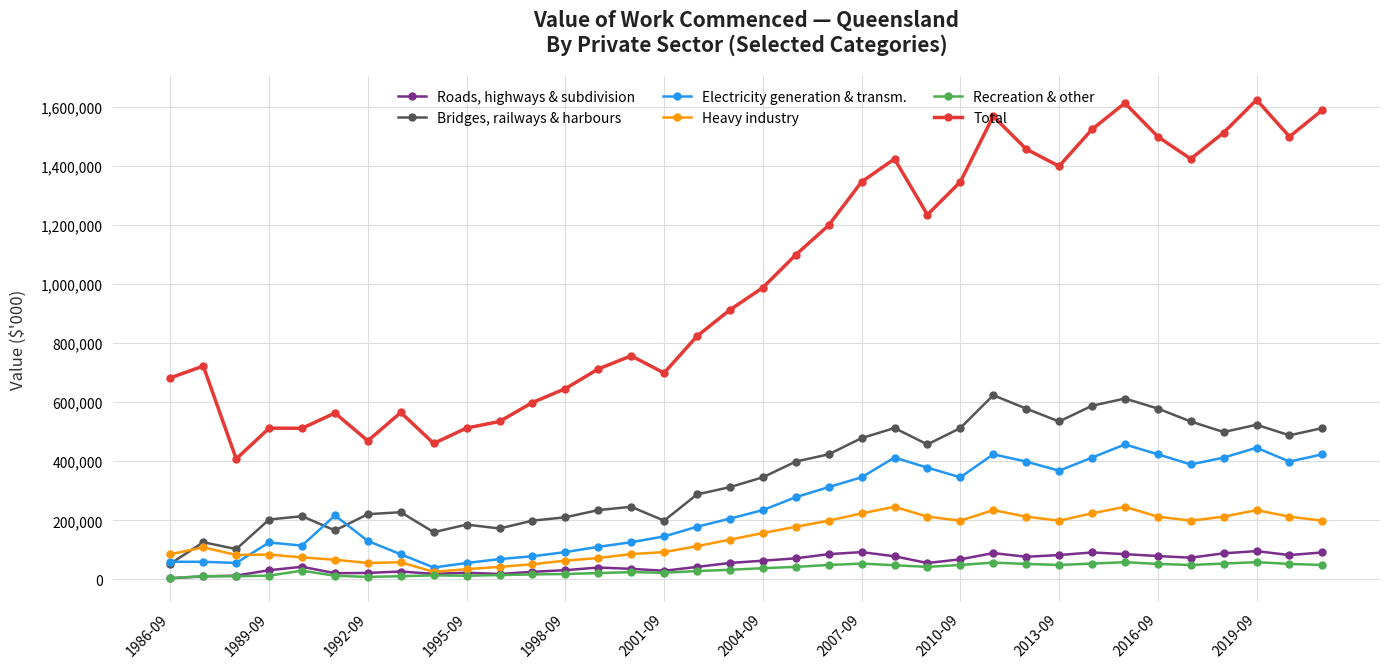

Which series has the largest range (max minus min)?

Total